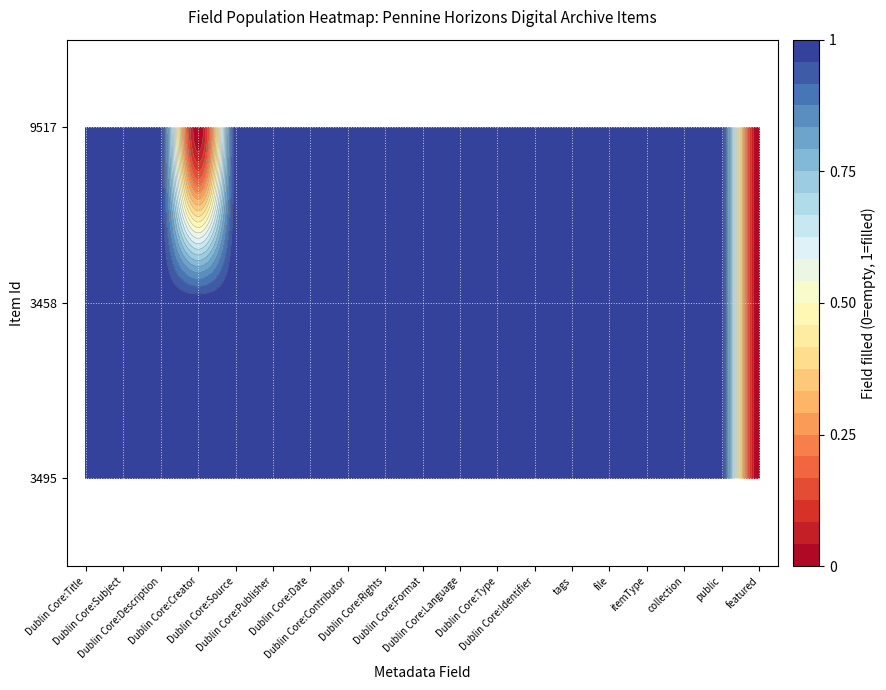

What is the difference between the highest and lowest values at Dublin Core:Creator?

1